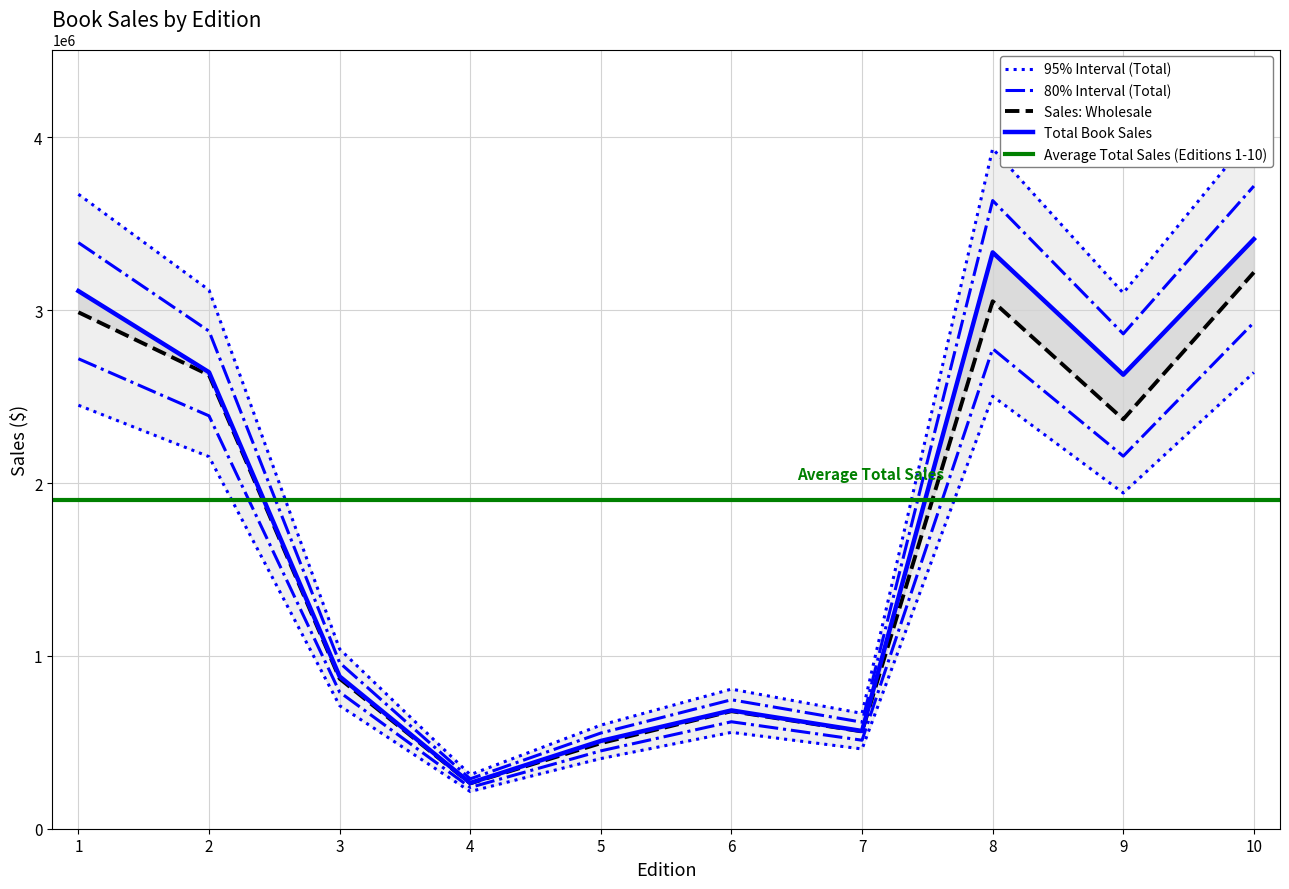

At how many categories does at least one series exceed 1176293?

5